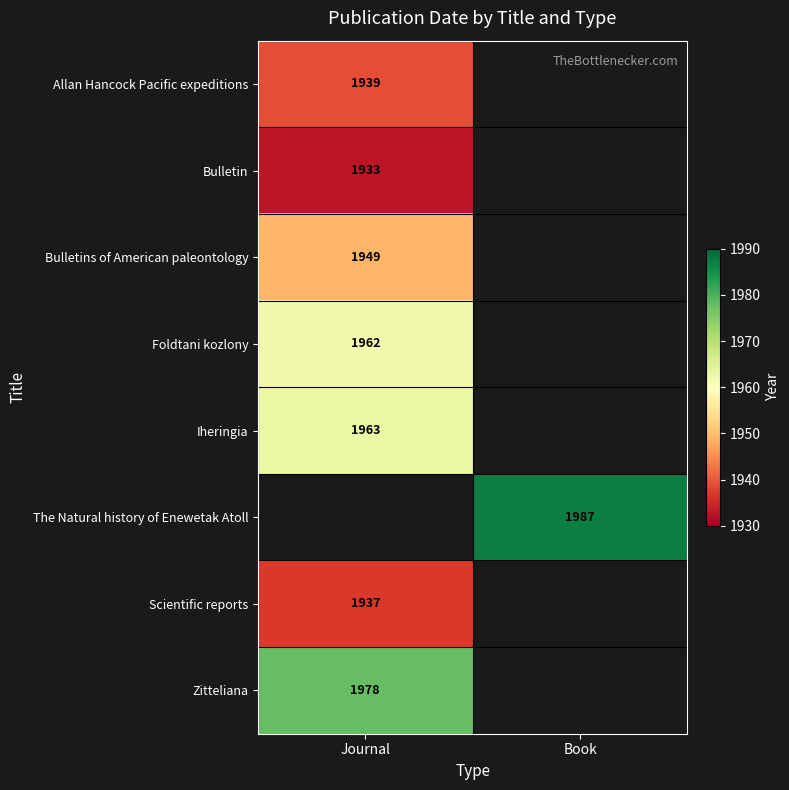

True or false: Iheringia has a value of 2739 at Journal.

False